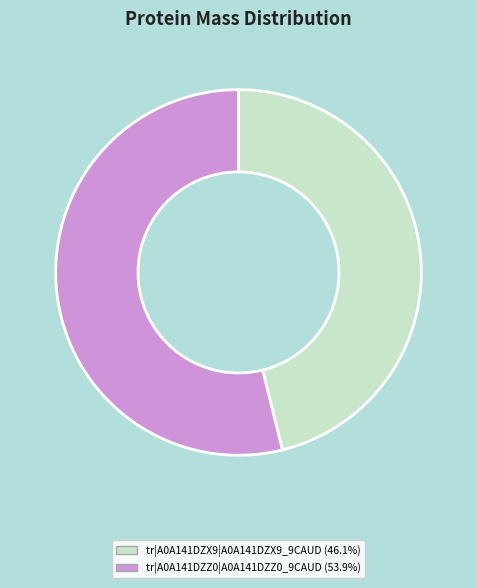

Count the number of slices in the pie.

2